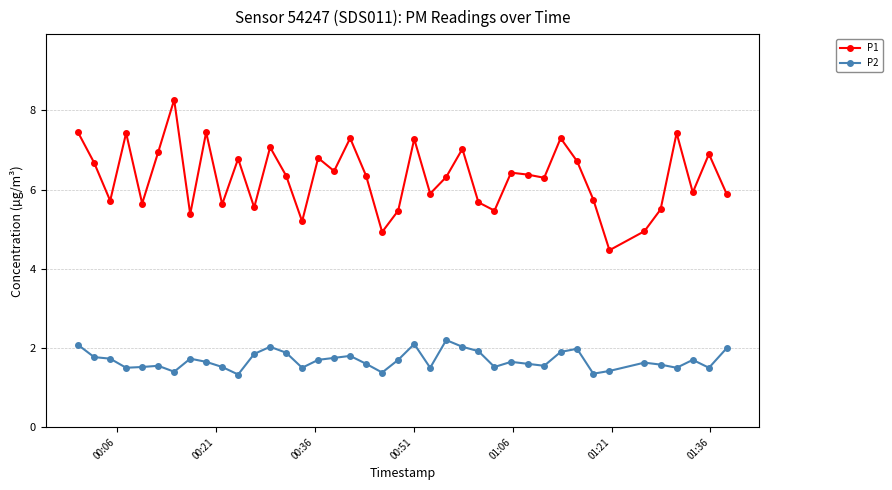

True or false: P1 and P2 intersect in this chart.

False